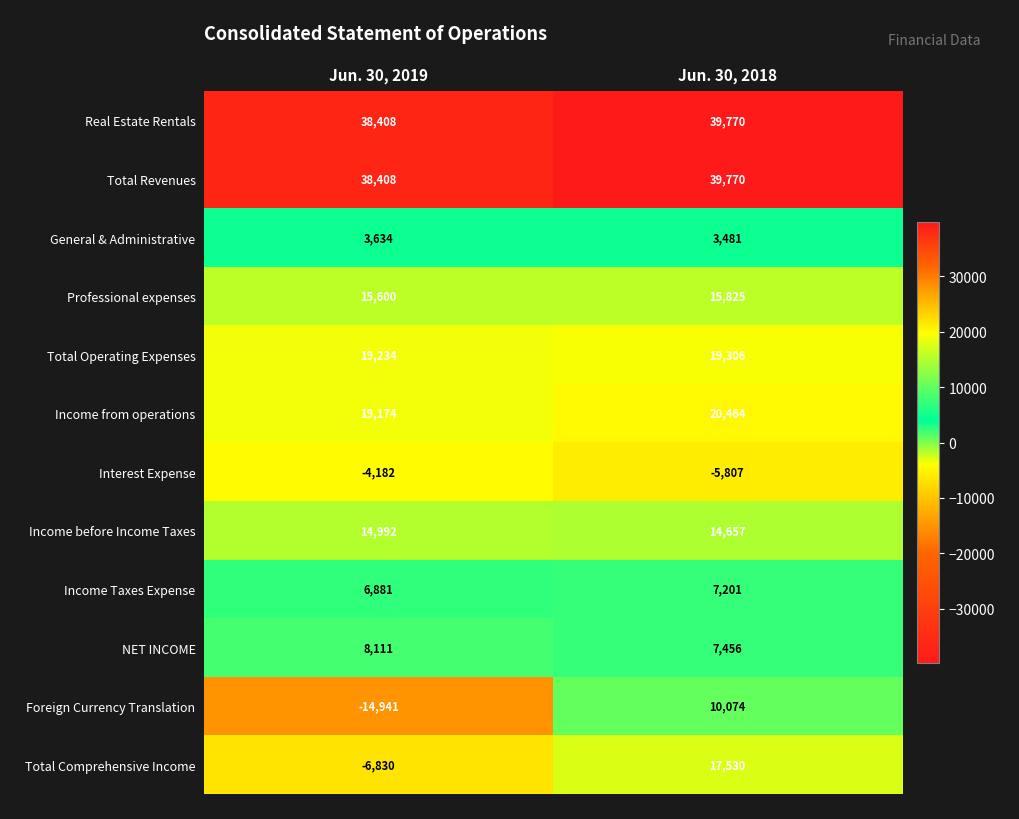

Reading left to right, extract all data points from this chart.

Real Estate Rentals: 38408	39770
Total Revenues: 38408	39770
General & Administrative: 3634	3481
Professional expenses: 15600	15825
Total Operating Expenses: 19234	19306
Income from operations: 19174	20464
Interest Expense: -4182	-5807
Income before Income Taxes: 14992	14657
Income Taxes Expense: 6881	7201
NET INCOME: 8111	7456
Foreign Currency Translation: -14941	10074
Total Comprehensive Income: -6830	17530